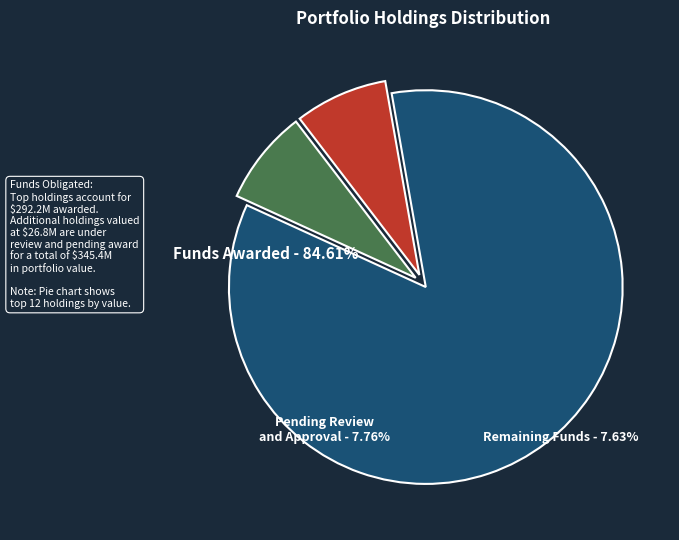

Count the number of slices in the pie.

3